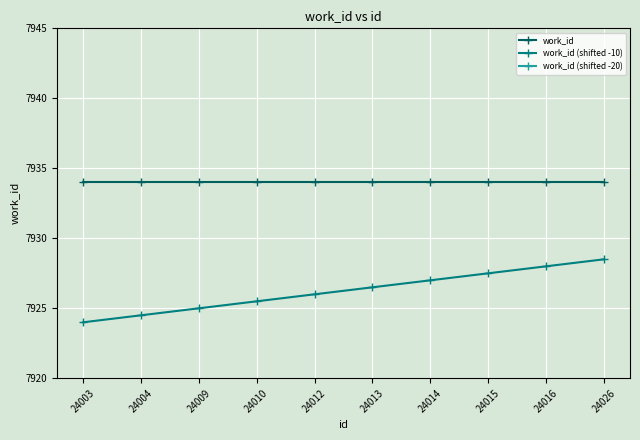

Which series has the largest total across all categories?

work_id